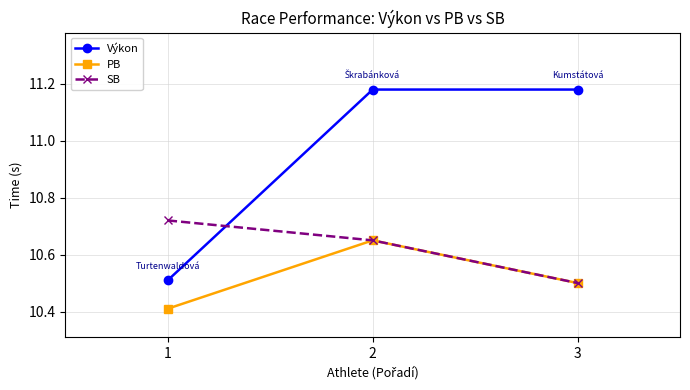

Which series has the widest spread of values?

Výkon